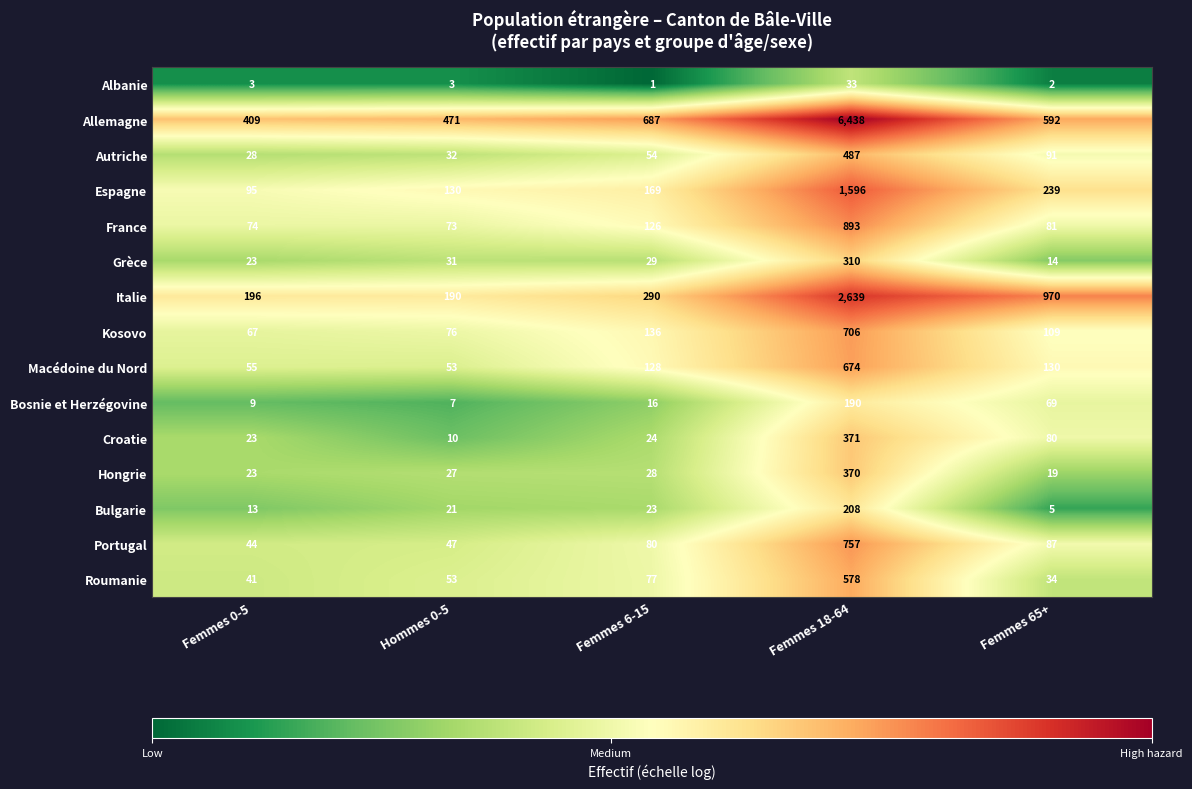

What is the maximum value shown in the chart?

6438